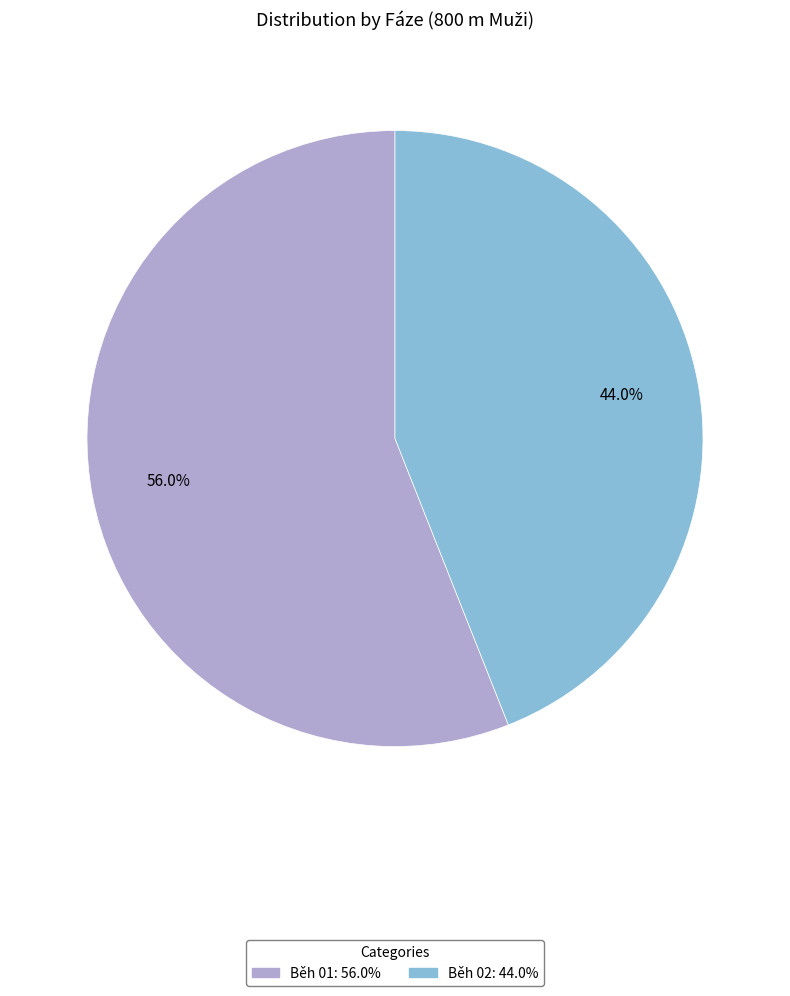

Is Běh 01 the majority of the pie?

Yes